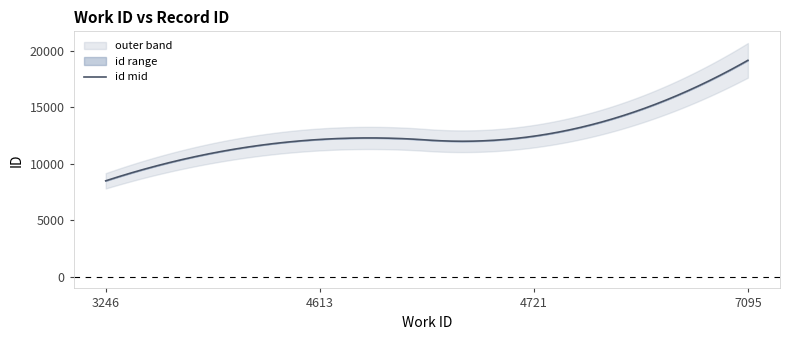

What is the highest value of the id mid series?

19179.0